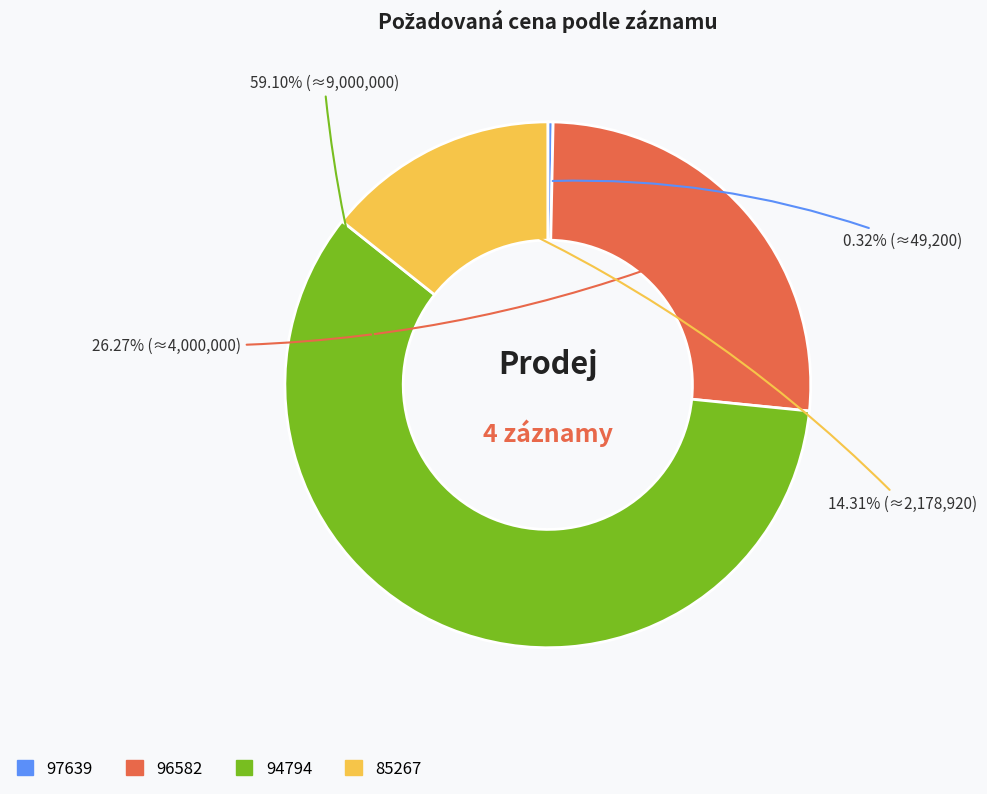

To the nearest percent, what is the average slice percentage?

25%